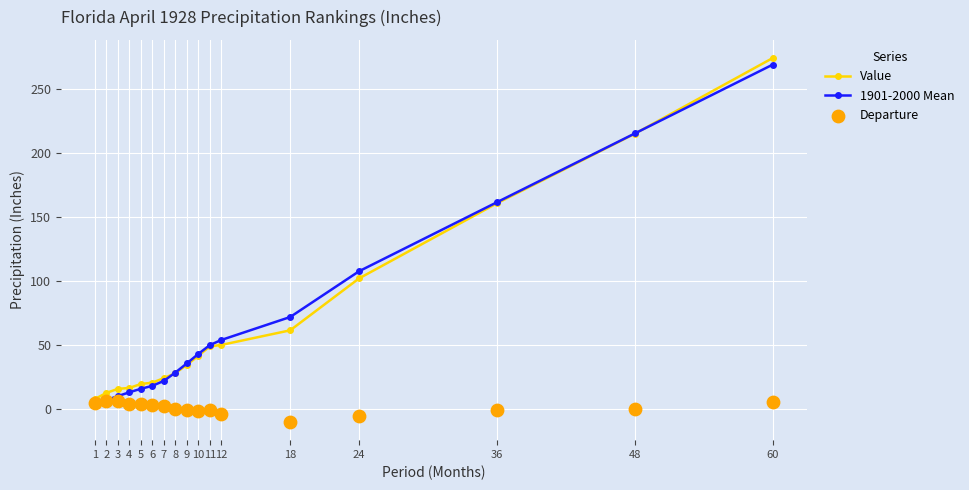

What is the total value across all series at 5?

38.6